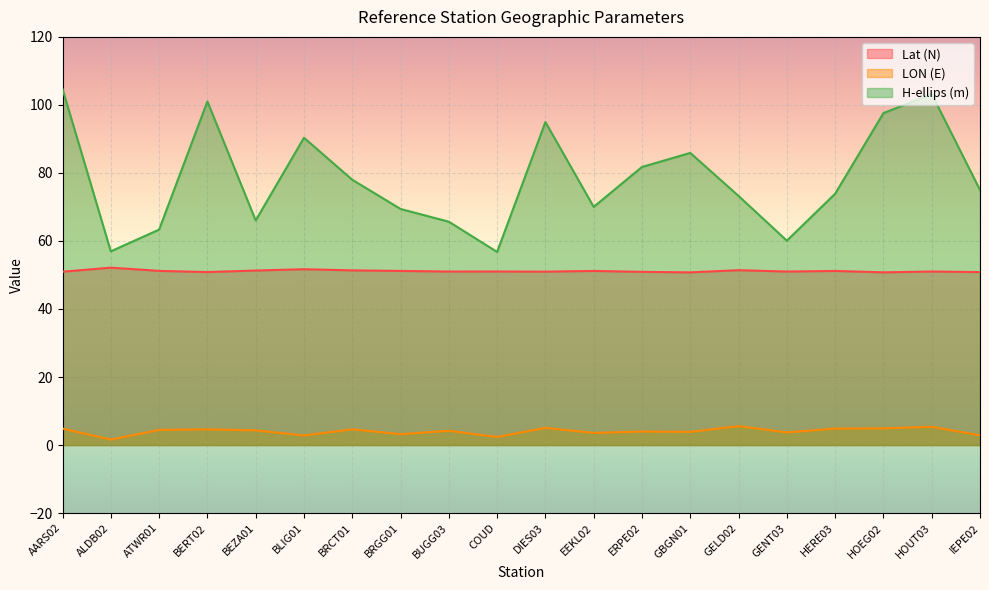

What are all the series names shown in the legend?

Lat (N), LON (E), H-ellips (m)